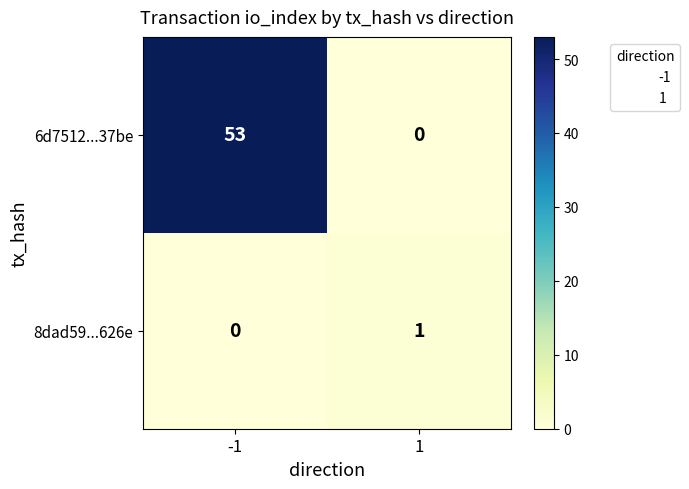

At which category is the sum across all series the highest?

-1